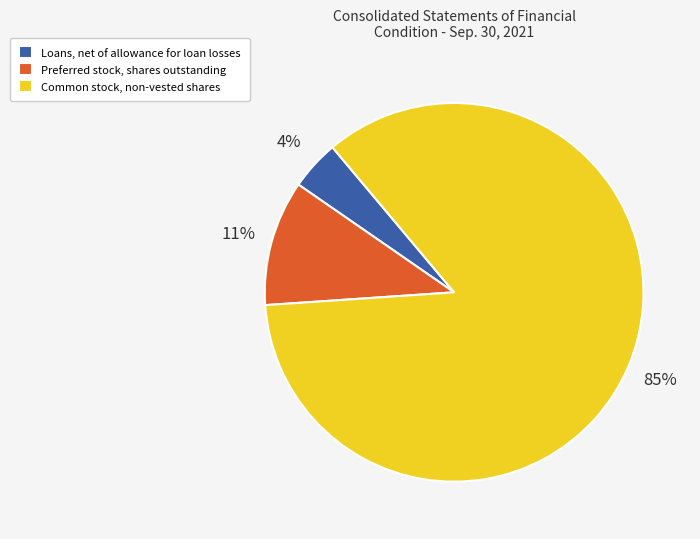

What is the smallest slice in the pie chart?

Loans, net of allowance for loan losses